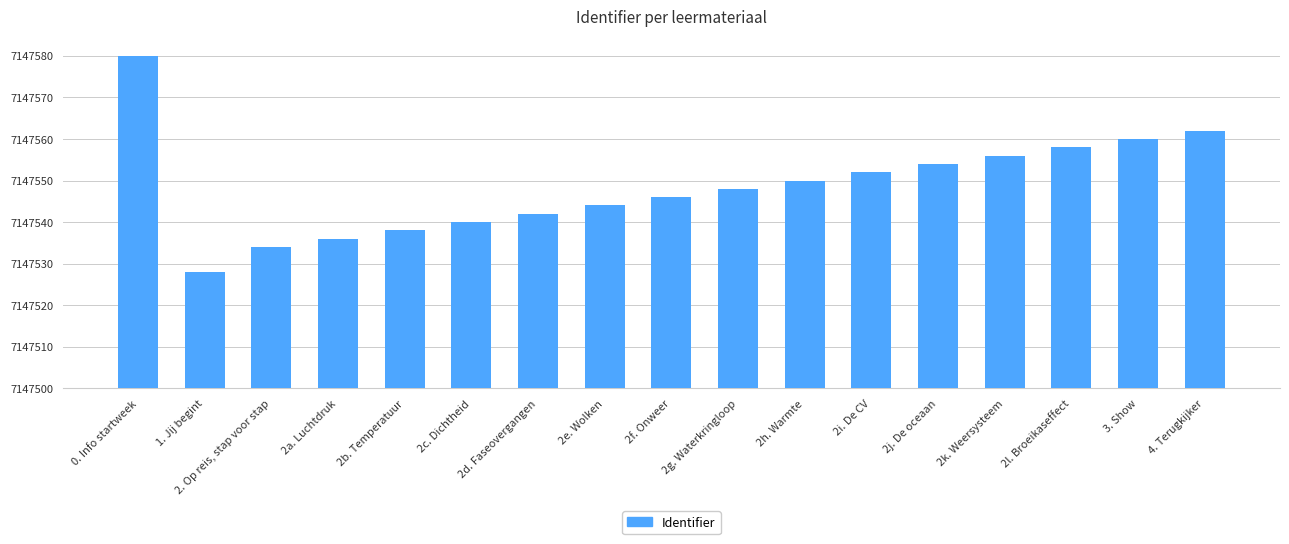

What is the label of the 8th bar from the right?

2g. Waterkringloop